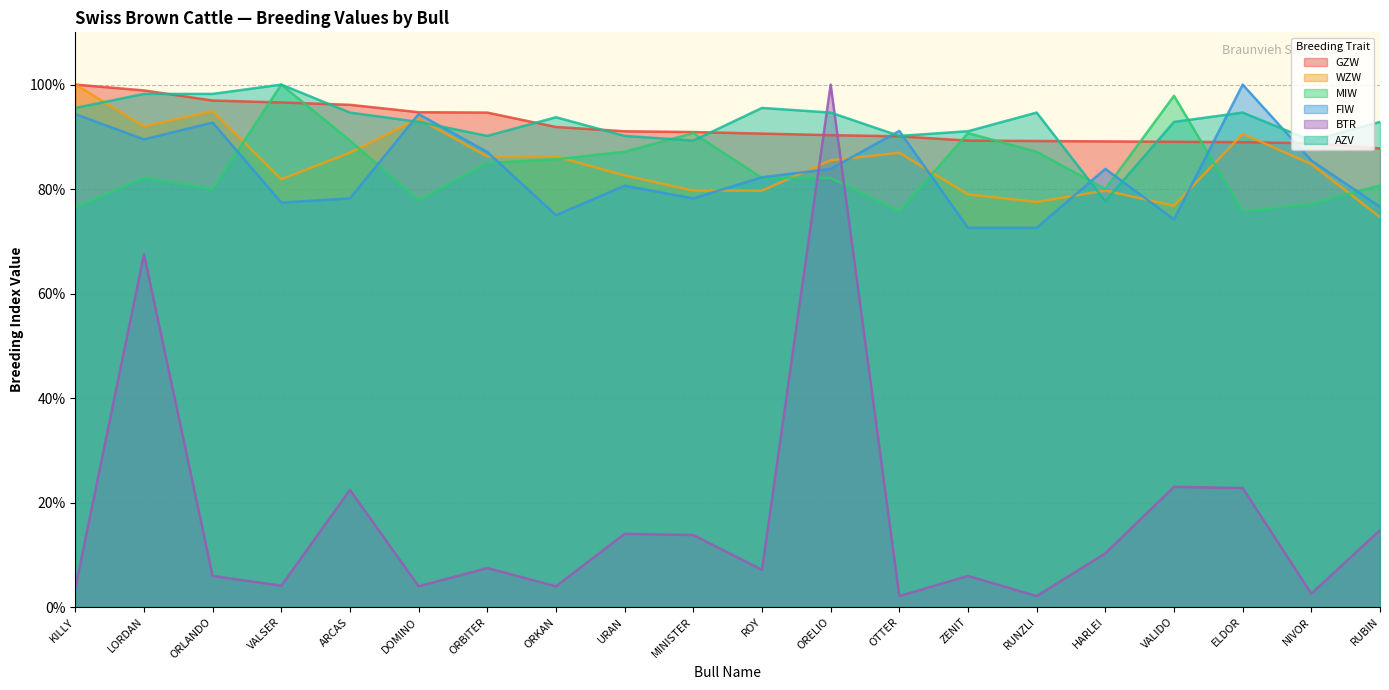

Reading left to right, what are all the values shown in this chart?

GZW: KILLY=100.0	LORDAN=98.9	ORLANDO=96.9	VALSER=96.6	ARCAS=96.1	DOMINO=94.7	ORBITER=94.6	ORKAN=91.9	URAN=91.1	MINISTER=90.9	ROY=90.6	ORELIO=90.3	OTTER=90.1	ZENIT=89.3	RUNZLI=89.2	HARLEI=89.1	VALIDO=89.1	ELDOR=89.0	NIVOR=88.8	RUBIN=87.8
WZW: KILLY=100.0	LORDAN=92.0	ORLANDO=94.9	VALSER=81.9	ARCAS=87.0	DOMINO=93.5	ORBITER=86.2	ORKAN=86.2	URAN=82.6	MINISTER=79.7	ROY=79.7	ORELIO=85.5	OTTER=87.0	ZENIT=79.0	RUNZLI=77.5	HARLEI=79.7	VALIDO=76.8	ELDOR=90.6	NIVOR=84.8	RUBIN=74.6
MIW: KILLY=76.4	LORDAN=82.1	ORLANDO=80.0	VALSER=100.0	ARCAS=89.3	DOMINO=77.9	ORBITER=85.0	ORKAN=85.7	URAN=87.1	MINISTER=90.7	ROY=82.1	ORELIO=82.1	OTTER=75.7	ZENIT=90.7	RUNZLI=87.1	HARLEI=80.0	VALIDO=97.9	ELDOR=75.7	NIVOR=77.1	RUBIN=80.7
FIW: KILLY=94.4	LORDAN=89.5	ORLANDO=92.7	VALSER=77.4	ARCAS=78.2	DOMINO=94.4	ORBITER=87.1	ORKAN=75.0	URAN=80.6	MINISTER=78.2	ROY=82.3	ORELIO=83.9	OTTER=91.1	ZENIT=72.6	RUNZLI=72.6	HARLEI=83.9	VALIDO=74.2	ELDOR=100.0	NIVOR=85.5	RUBIN=76.6
BTR: KILLY=3.6	LORDAN=67.5	ORLANDO=6.0	VALSER=4.1	ARCAS=22.4	DOMINO=4.0	ORBITER=7.5	ORKAN=4.0	URAN=14.0	MINISTER=13.8	ROY=7.1	ORELIO=100.0	OTTER=2.1	ZENIT=6.0	RUNZLI=2.1	HARLEI=10.3	VALIDO=23.0	ELDOR=22.8	NIVOR=2.6	RUBIN=14.7
AZV: KILLY=95.5	LORDAN=98.2	ORLANDO=98.2	VALSER=100.0	ARCAS=94.6	DOMINO=92.9	ORBITER=90.2	ORKAN=93.8	URAN=90.2	MINISTER=89.3	ROY=95.5	ORELIO=94.6	OTTER=90.2	ZENIT=91.1	RUNZLI=94.6	HARLEI=77.7	VALIDO=92.9	ELDOR=94.6	NIVOR=89.3	RUBIN=92.9